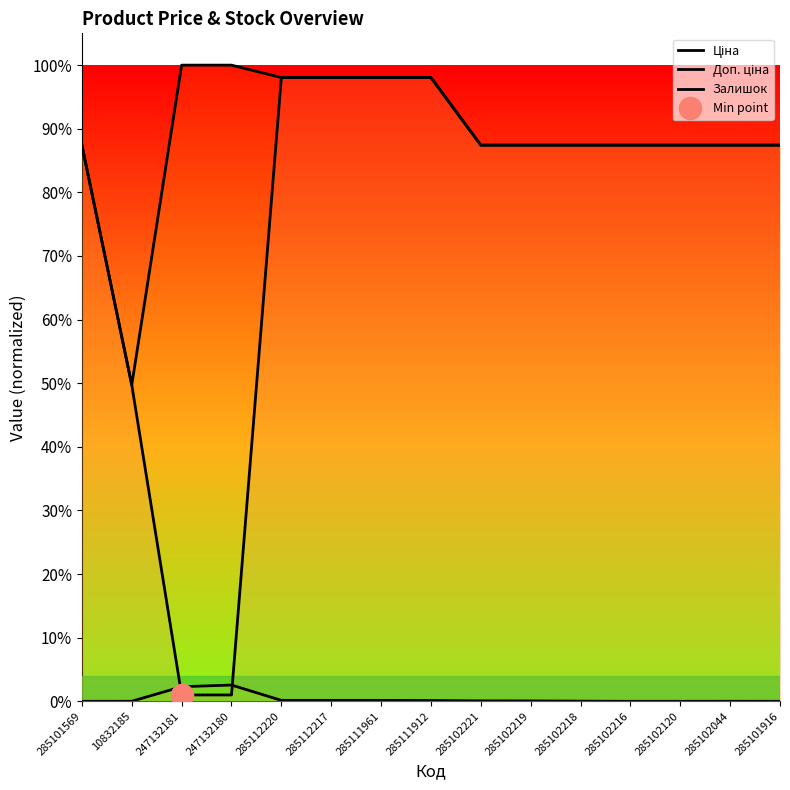

Rank the series by their maximum value, from lowest to highest.

Залишок, Ціна, Доп. ціна